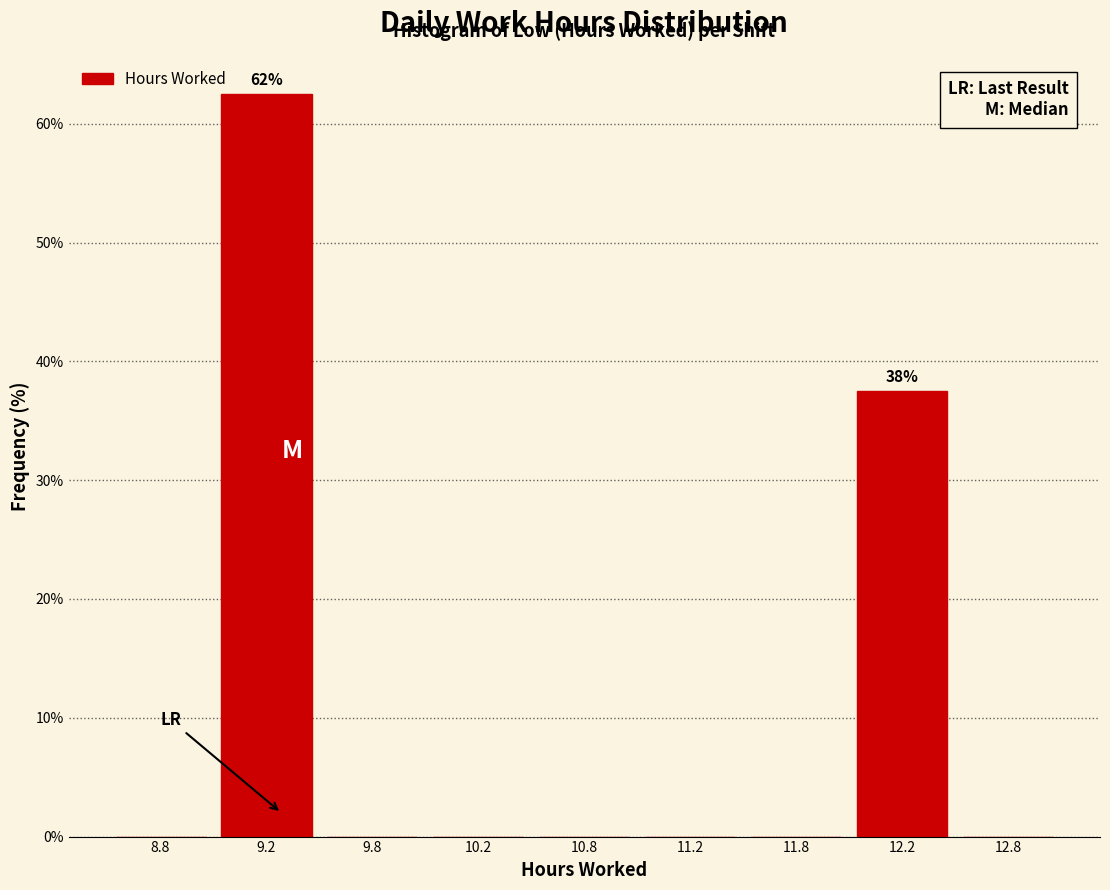

Reading right to left, what are all the values shown in this chart?

12.8=0.0	12.2=37.5	11.8=0.0	11.2=0.0	10.8=0.0	10.2=0.0	9.8=0.0	9.2=62.5	8.8=0.0